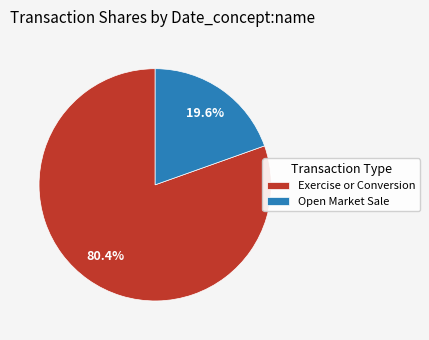

Rank the categories by value from highest to lowest.

Exercise or Conversion, Open Market Sale